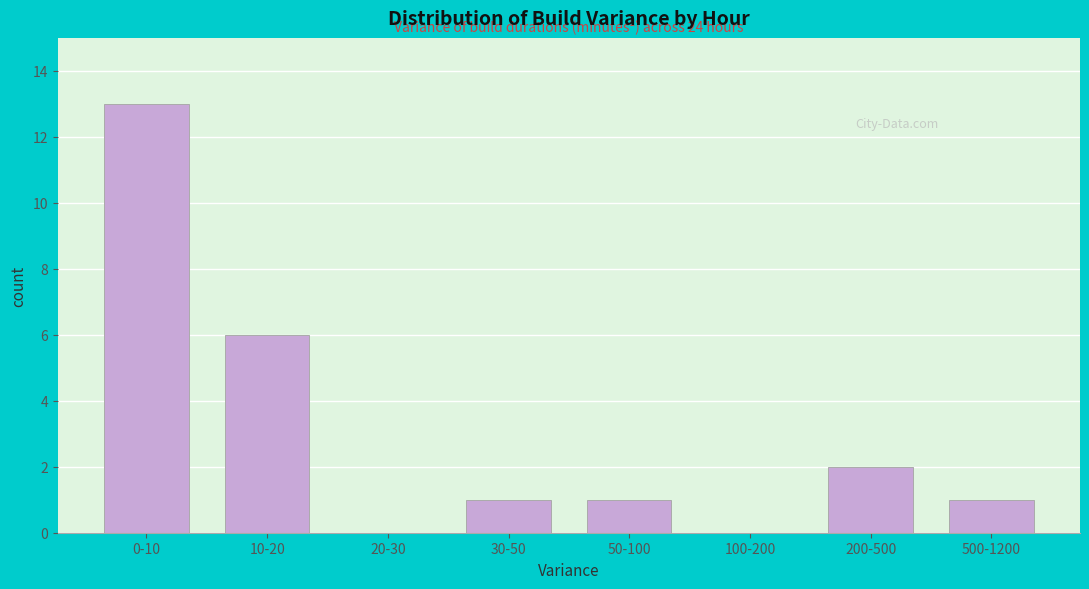

Reading right to left, list all the values displayed in this chart.

500-1200=1	200-500=2	100-200=0	50-100=1	30-50=1	20-30=0	10-20=6	0-10=13